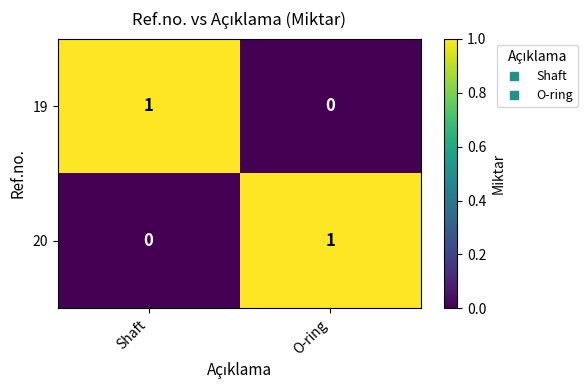

Where is 19 nearest to the value 0?

O-ring